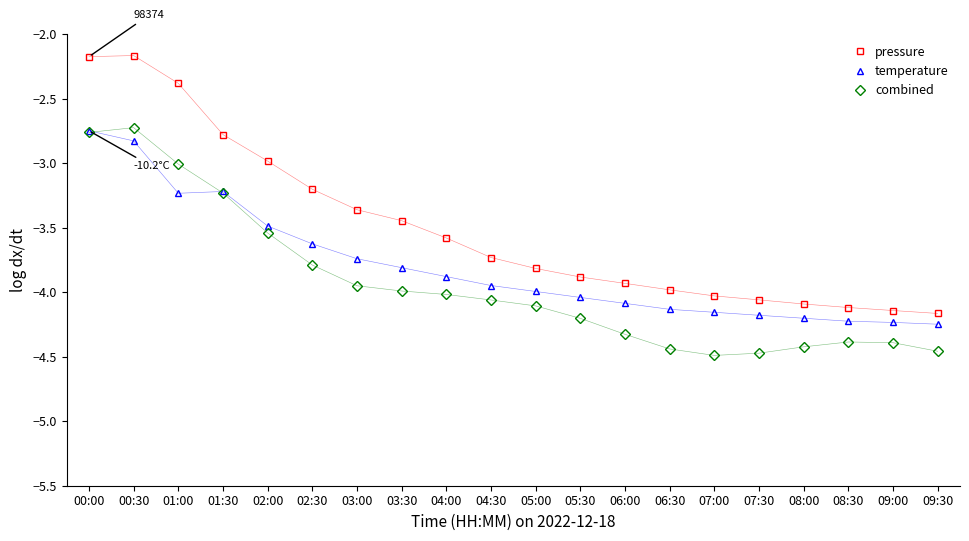

True or false: combined has more than 1 points higher than both neighbors.

True